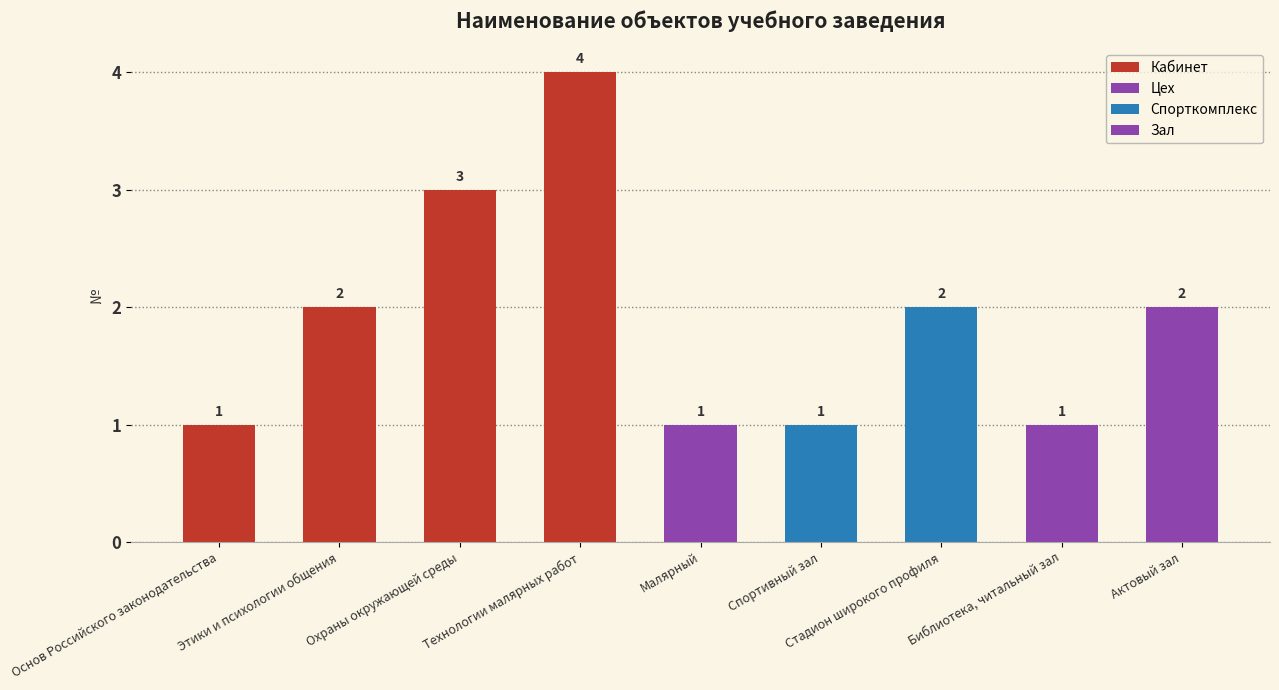

How many categories are shown in the chart?

9